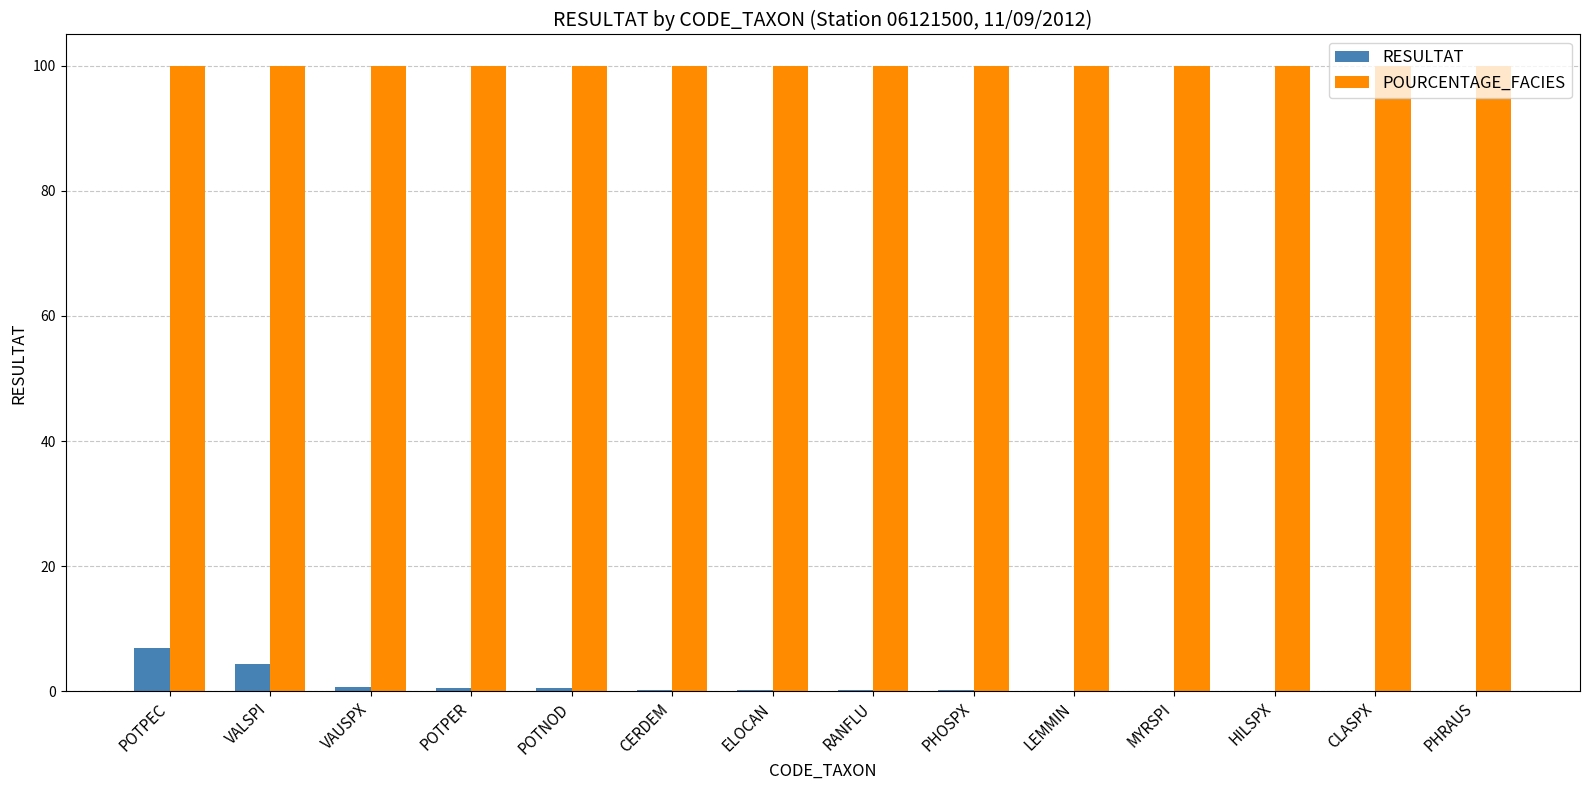

Is it true that POURCENTAGE_FACIES equals 22.4 at HILSPX?

False